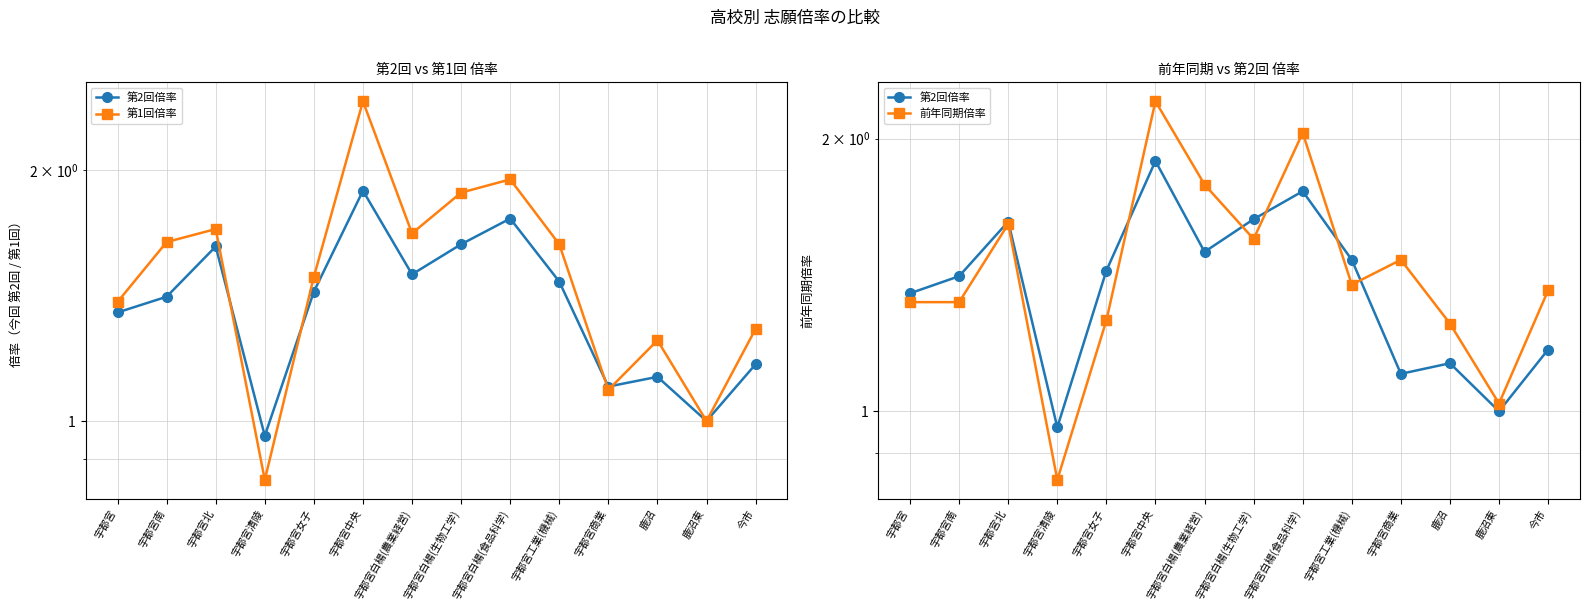

What is the difference between the 第2回倍率 values at 宇都宮 and 宇都宮商業?

0.2